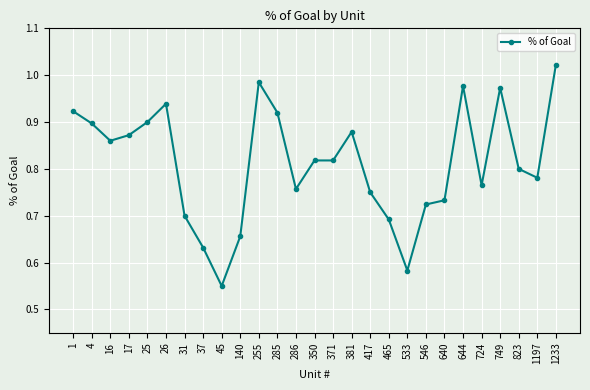

Where is the first local maximum?

26